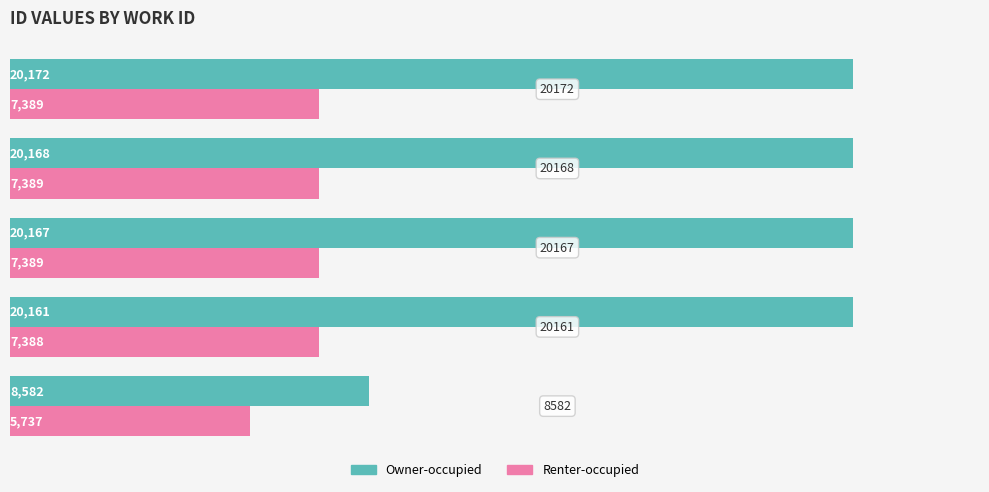

Which series has the widest spread of values?

Owner-occupied